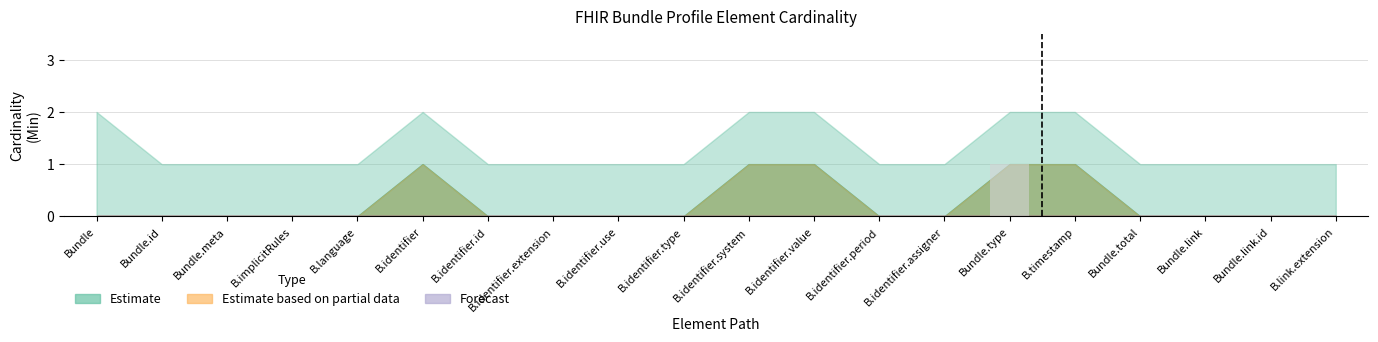

Which label corresponds to the largest value in the chart?

Bundle.type